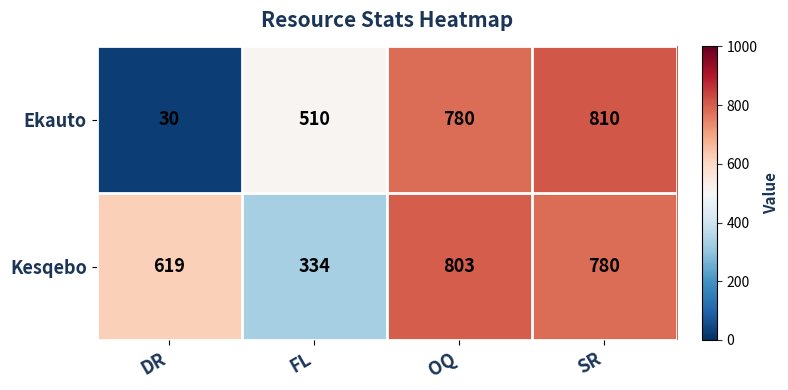

How many categories are shown in the chart?

4